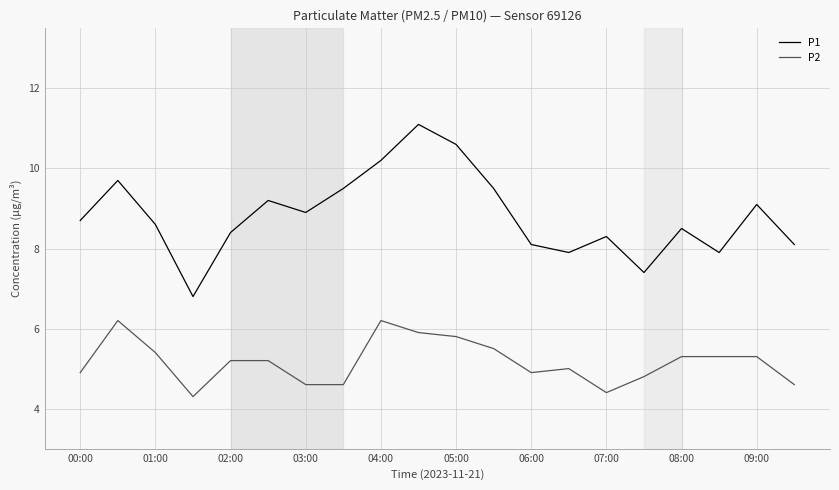

Which series has the largest total across all categories?

P1